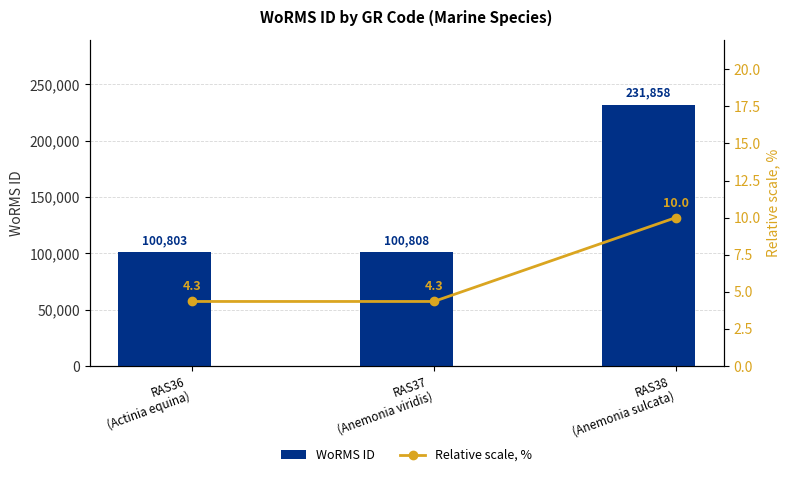

What is the approximate value of WoRMS ID at RAS38
(Anemonia sulcata)?

231858